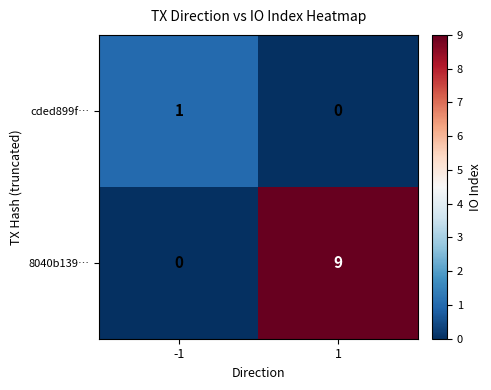

What is the sum of the 8040b139… values at 1 and -1?

9